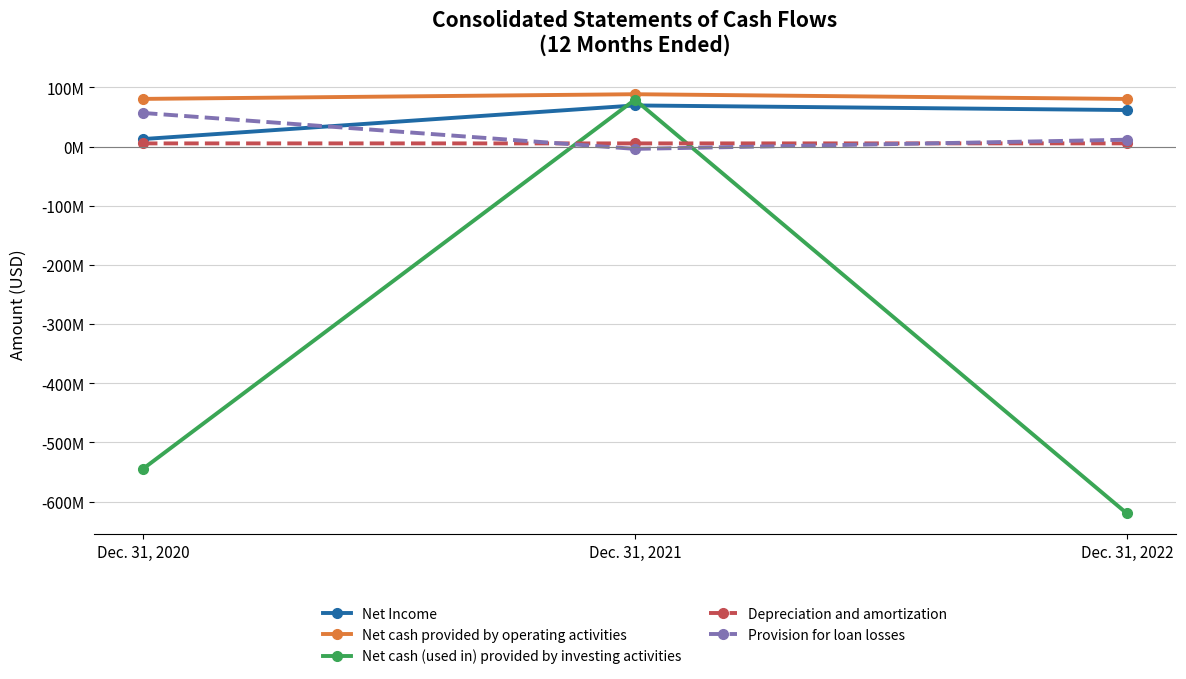

What is the sum of the Provision for loan losses values at Dec. 31, 2022 and Dec. 31, 2020?

68201000